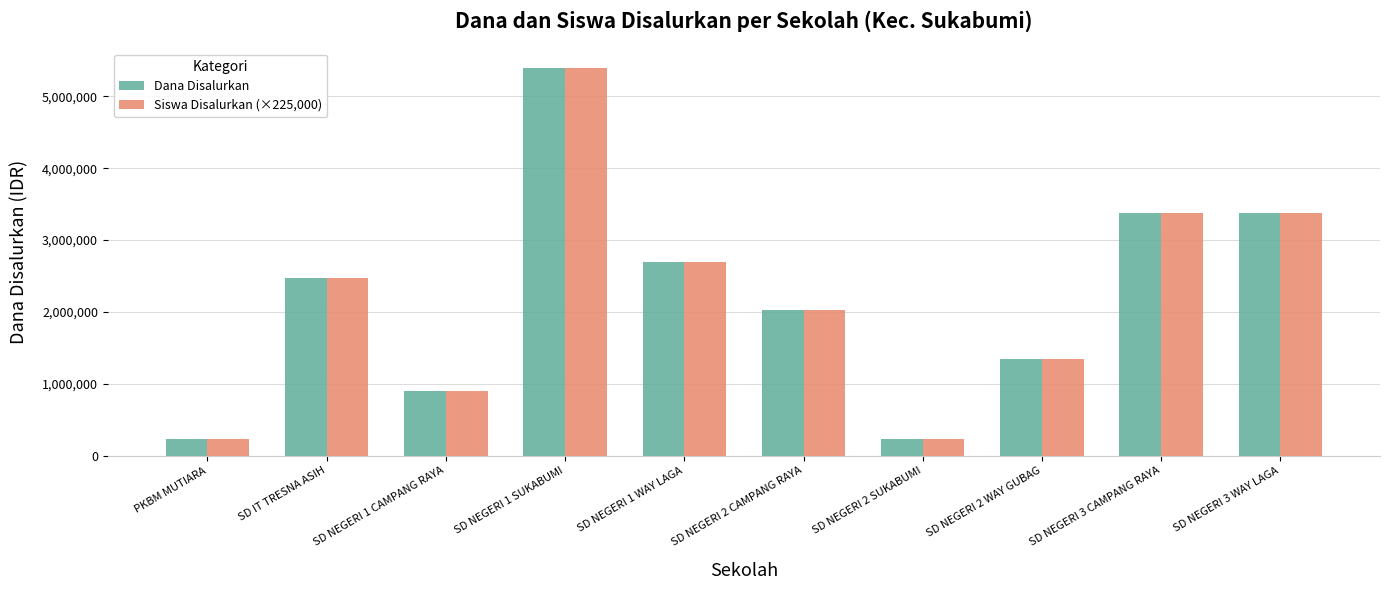

What is the maximum value for Dana Disalurkan?

5400000